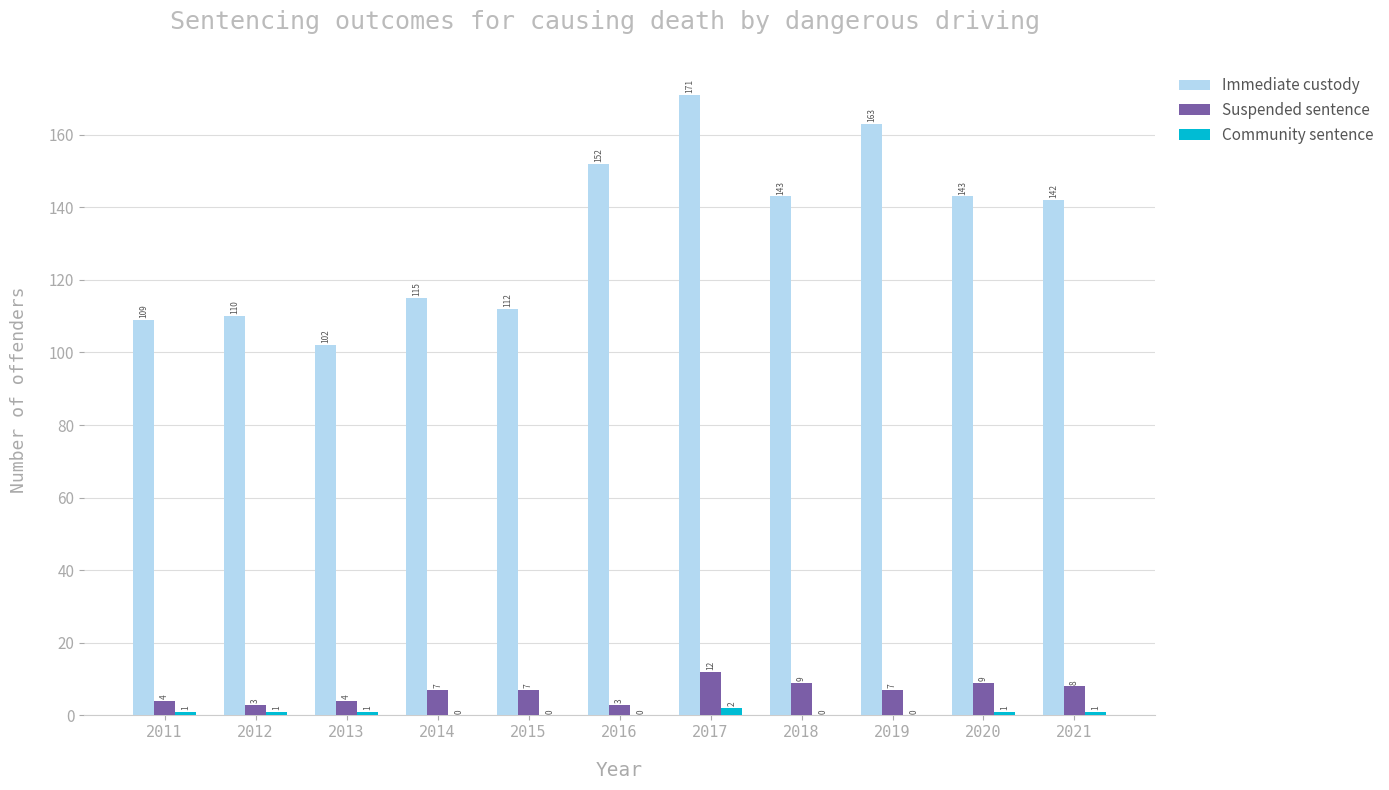

Between 2013 and 2018, which series saw the biggest shift?

Immediate custody